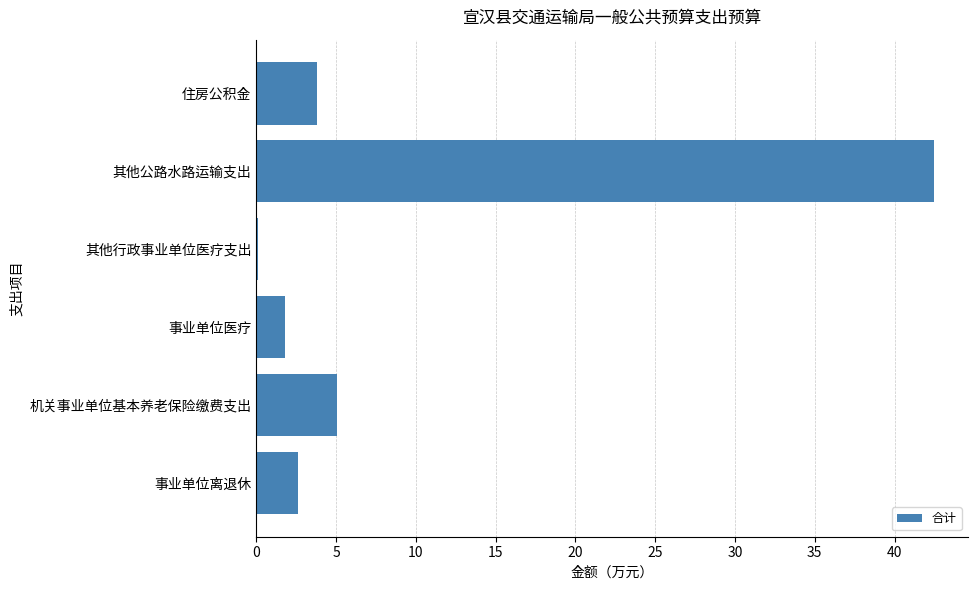

The chart shows a value of 1.6 at 机关事业单位基本养老保险缴费支出. True or false?

False